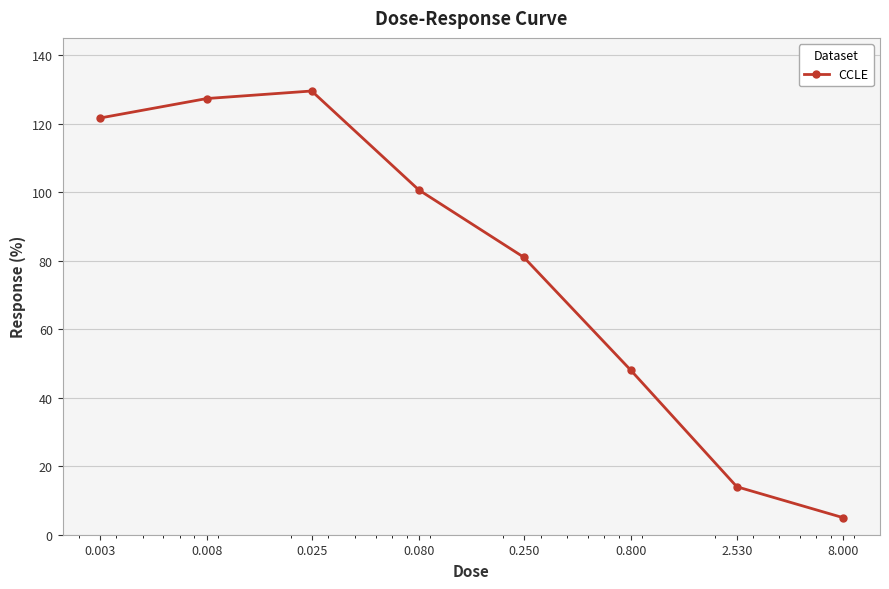

What is the difference between the maximum and minimum values?

124.5